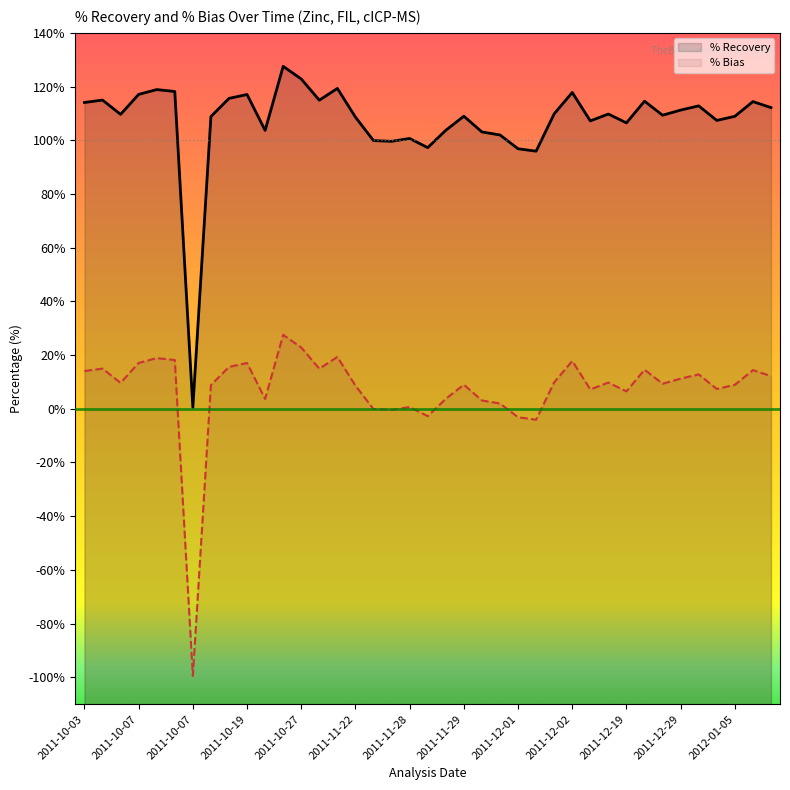

Where is % Bias nearest to the value -35?

25